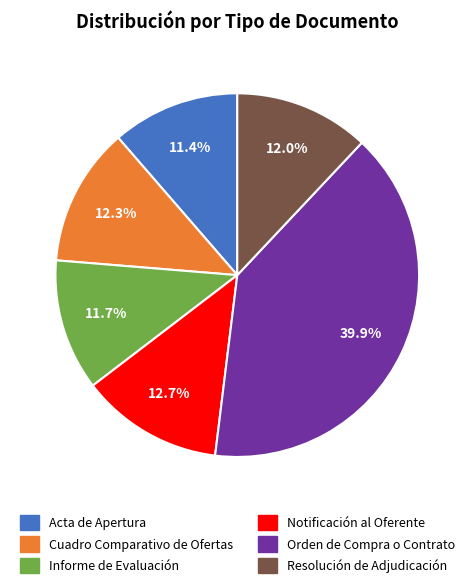

Does Informe de Evaluación represent more than half of the total?

No